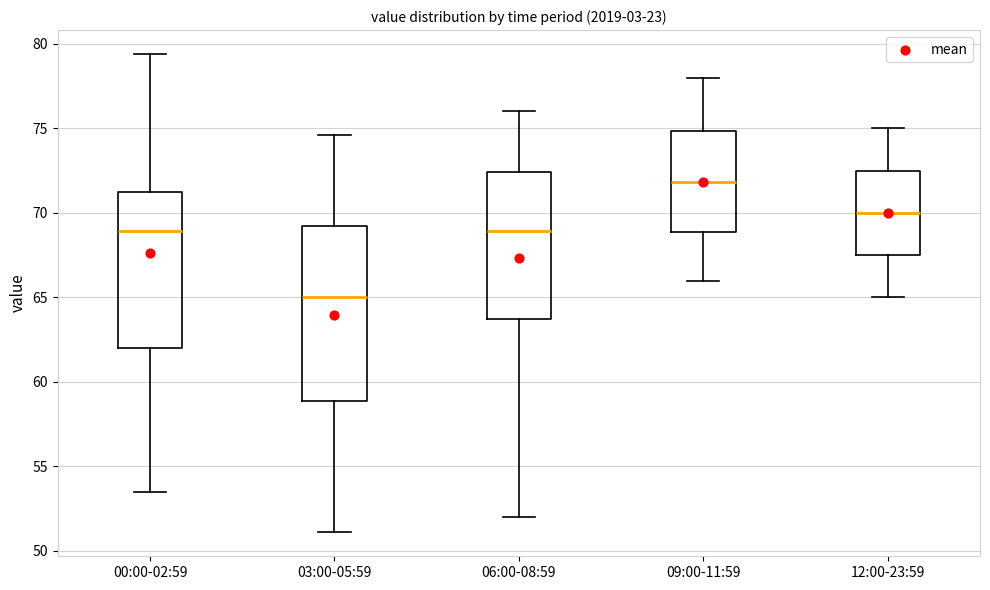

Which box's median line is the highest?

09:00-11:59